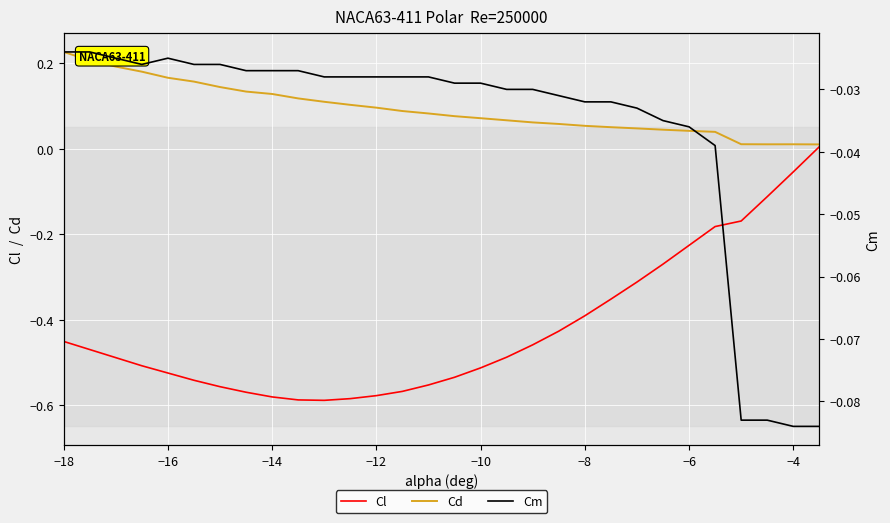

True or false: Cm has more than 1 points higher than both neighbors.

False